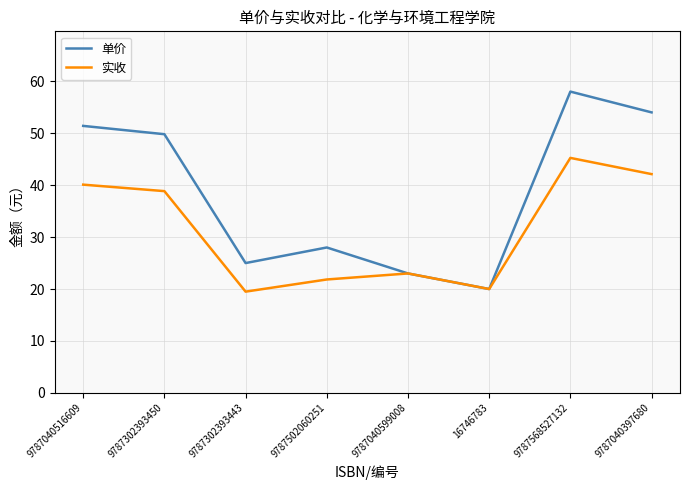

Is it true that 实收 equals 56.9 at 9787302393450?

False